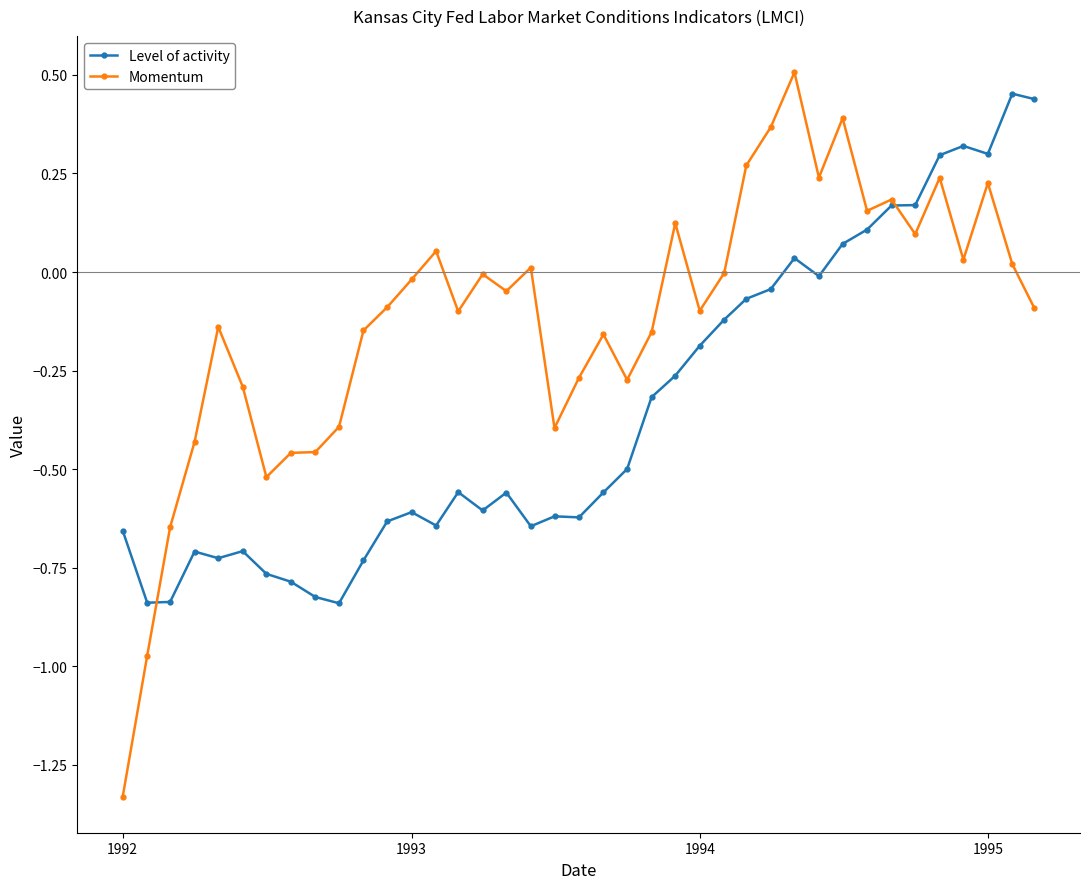

What is the difference between the second highest and second lowest values in the Momentum series?

1.4